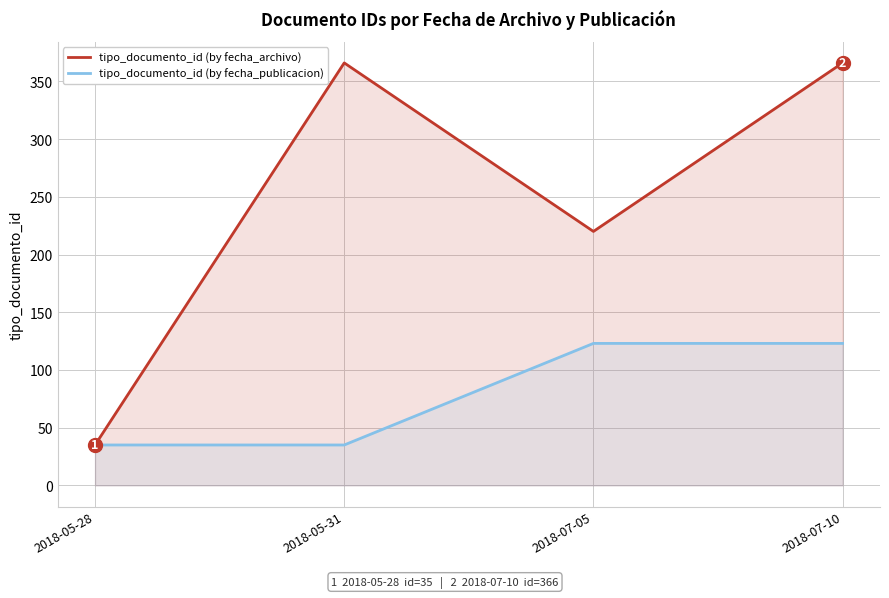

True or false: tipo_documento_id (by fecha_publicacion) and tipo_documento_id (by fecha_archivo) cross at least once.

False